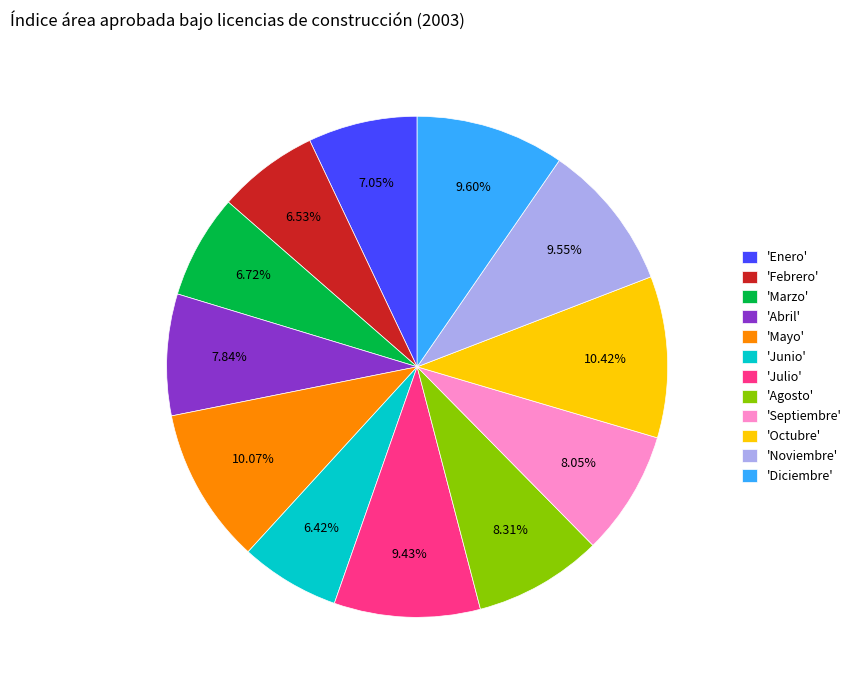

What is the ratio of the value at 'Junio' to the value at 'Octubre'?

0.6